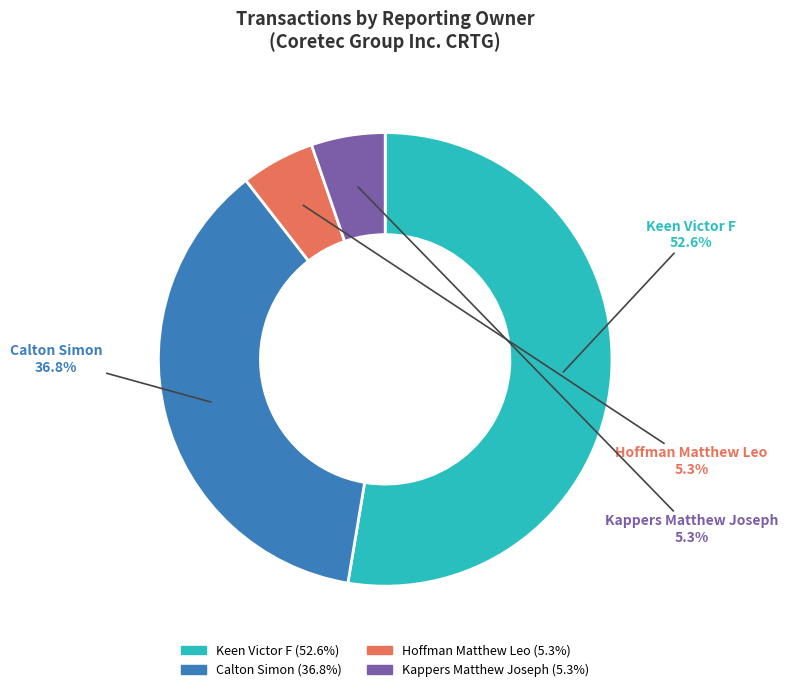

Does Kappers Matthew Joseph account for over 50% of the chart?

No